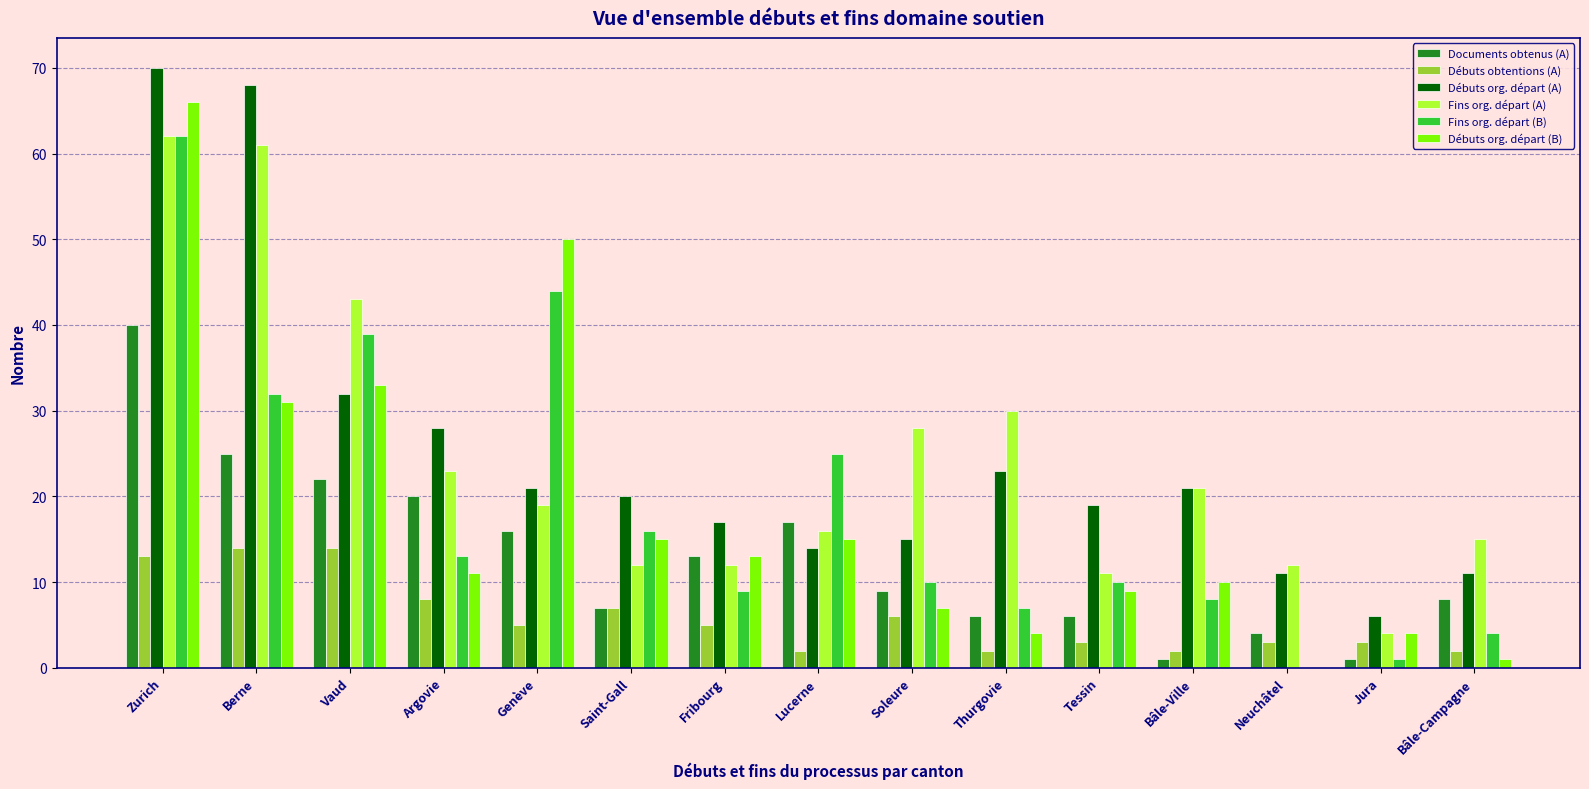

At which category is the sum across all series the highest?

Zurich